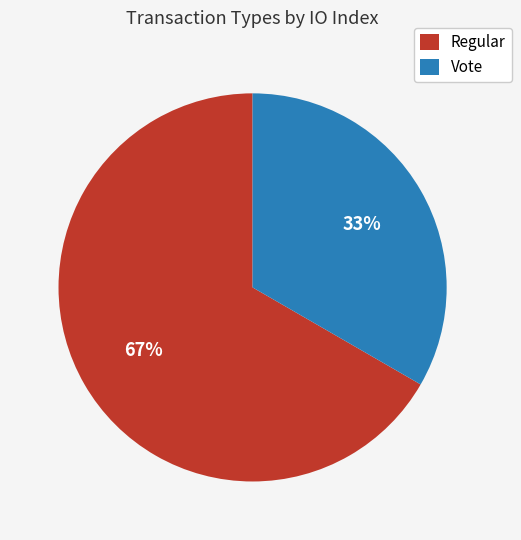

Count the number of slices in the pie.

2